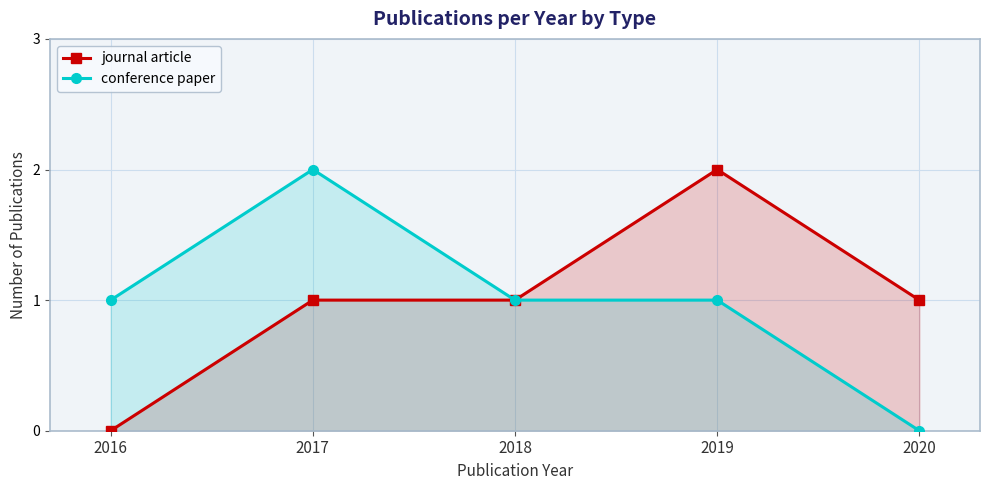

How many data points in conference paper are less than 1?

1